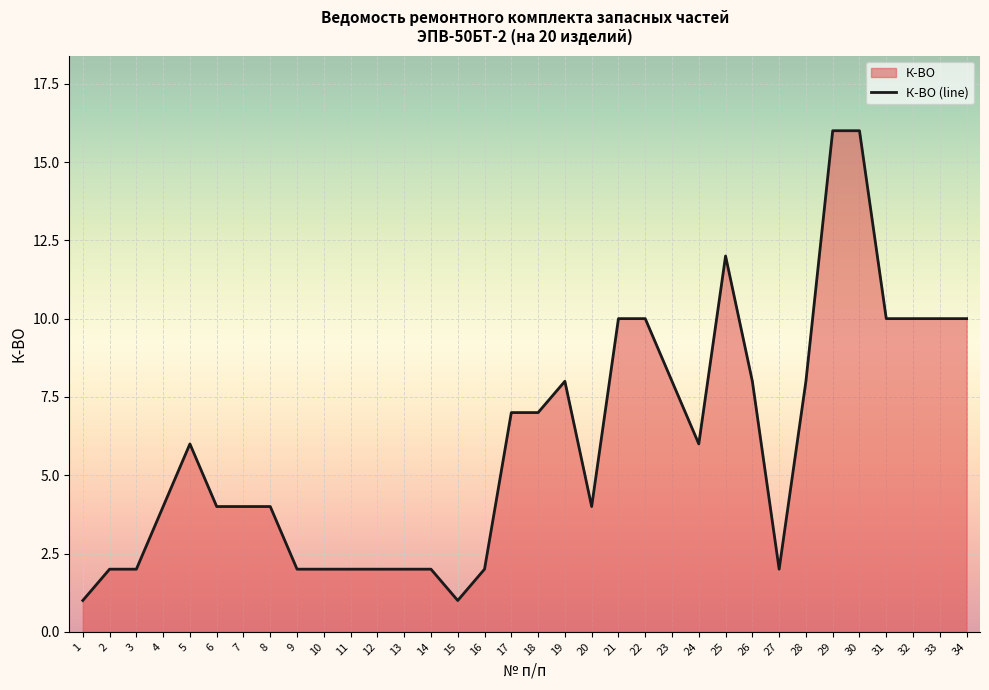

Between 18 and 7, which is larger?

18